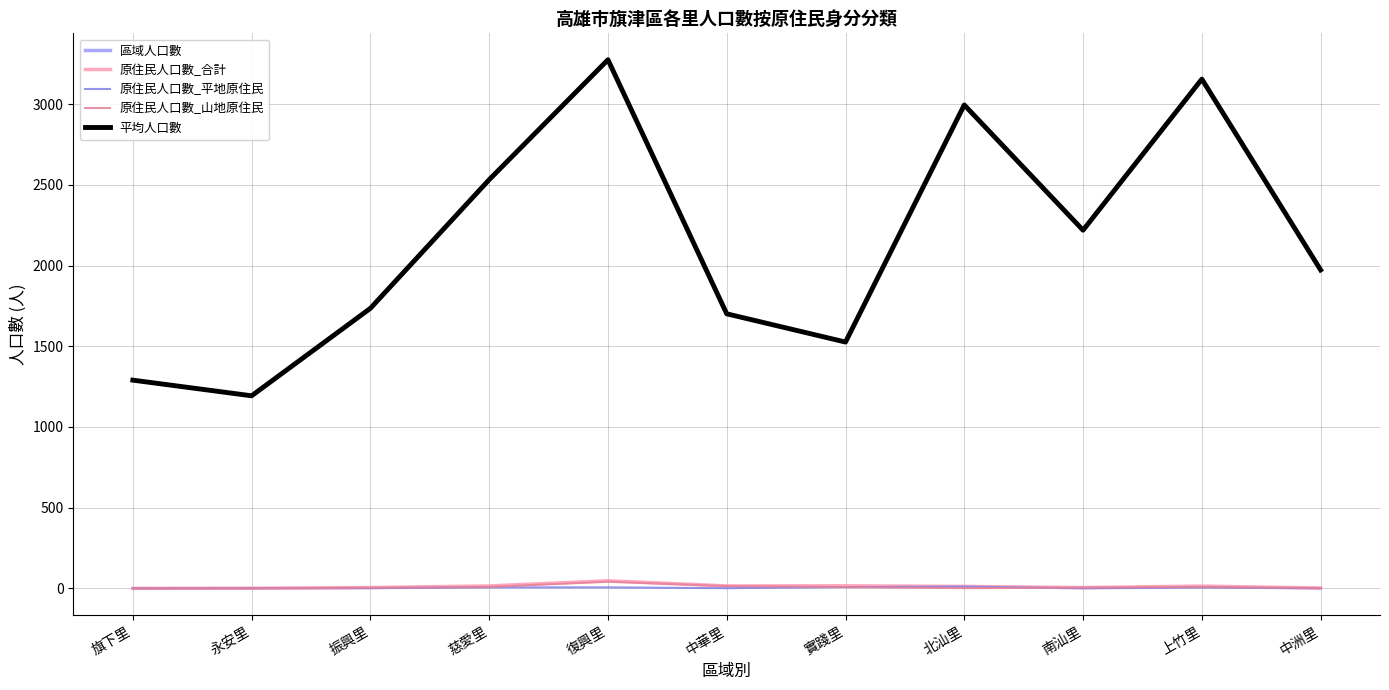

At which category does the chart reach its minimum across all series?

旗下里